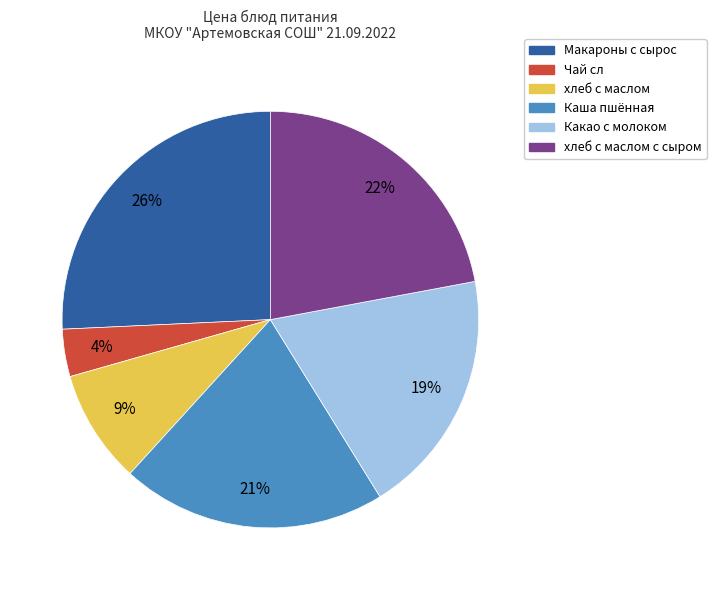

Does any single category account for the majority?

No